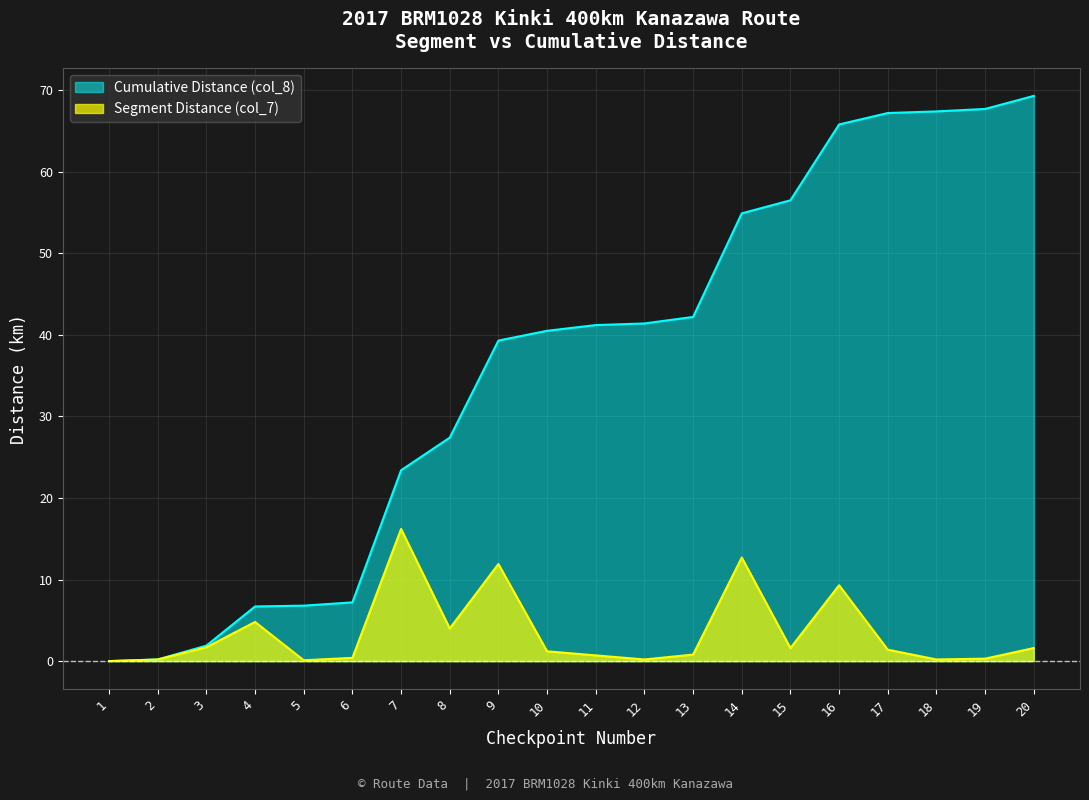

What is the sum of all Segment Distance (col_7) values?

69.3